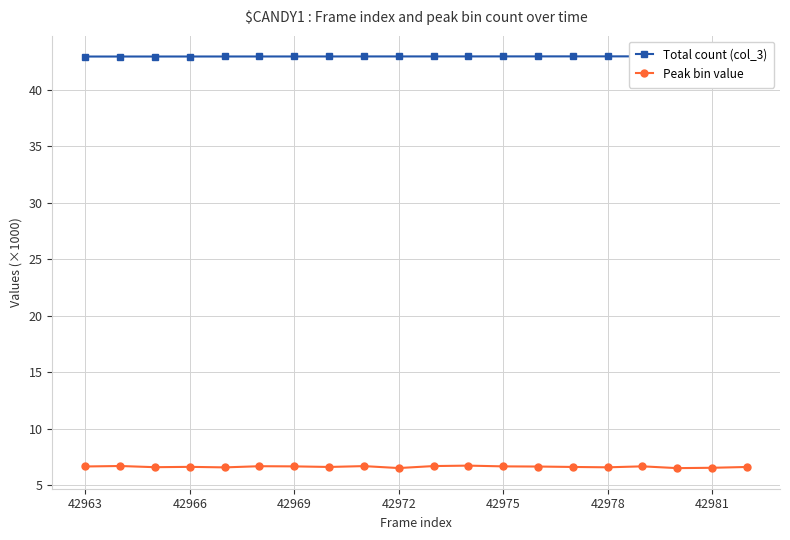

Is it true that Peak bin value equals 8.8 at 42975?

False